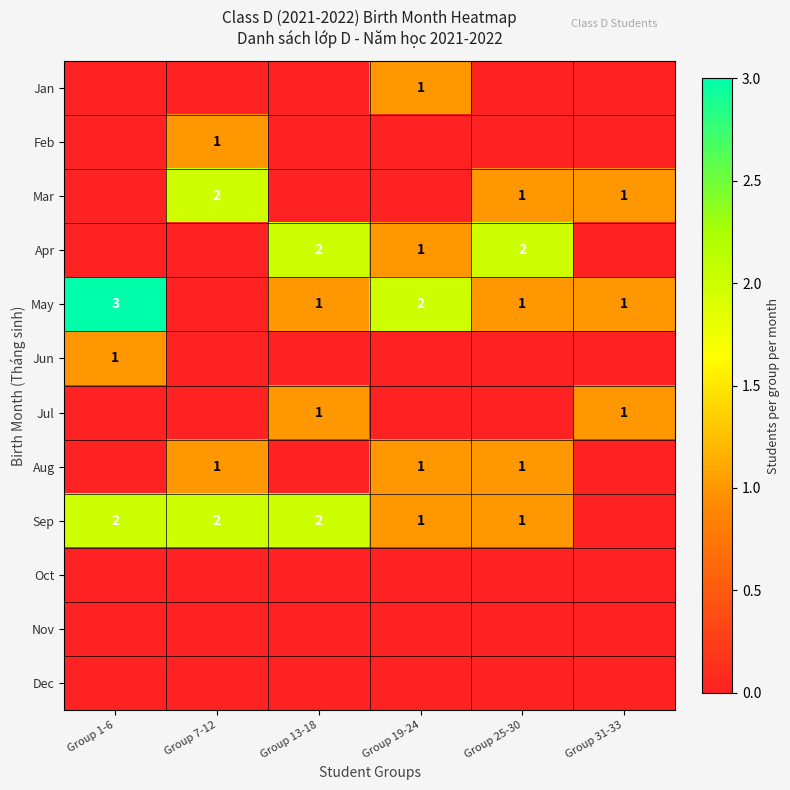

At which category is the sum across all series the highest?

Group 1-6